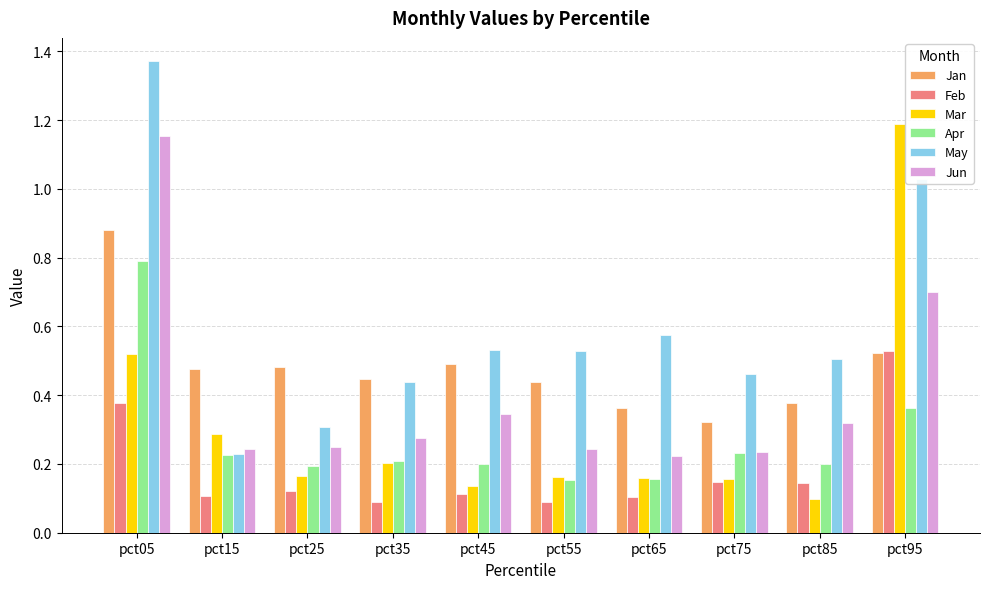

What are all the series names shown in the legend?

Jan, Feb, Mar, Apr, May, Jun